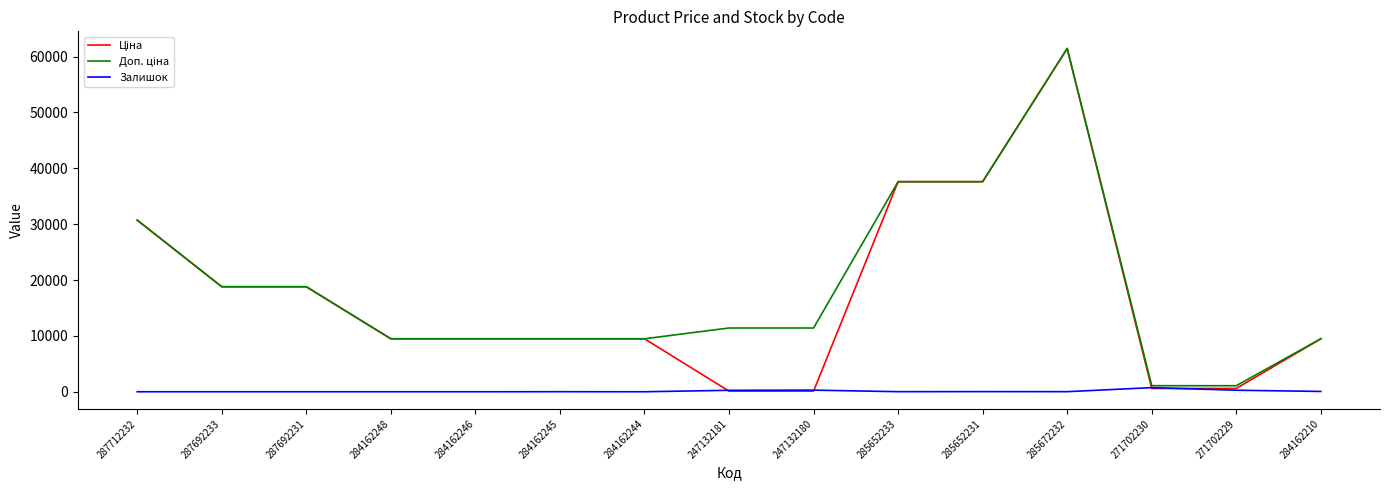

How many distinct data groups are displayed?

3